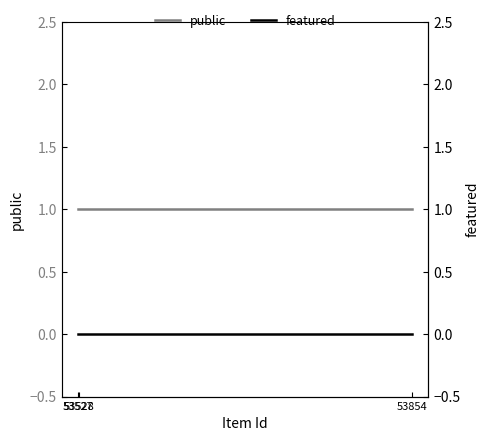

How many lines are shown in the chart?

2